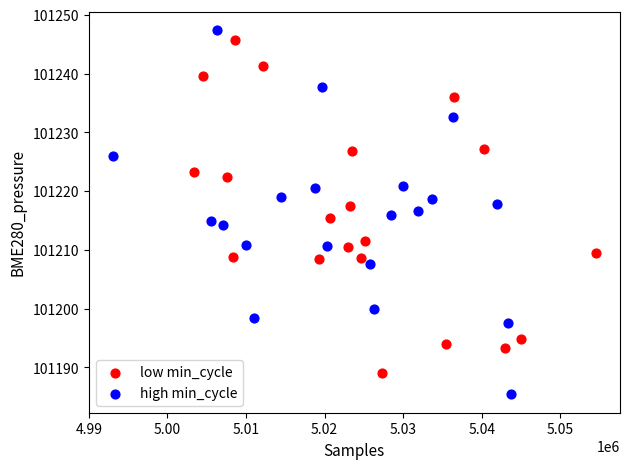

Which series has the widest spread of Y values?

high min_cycle